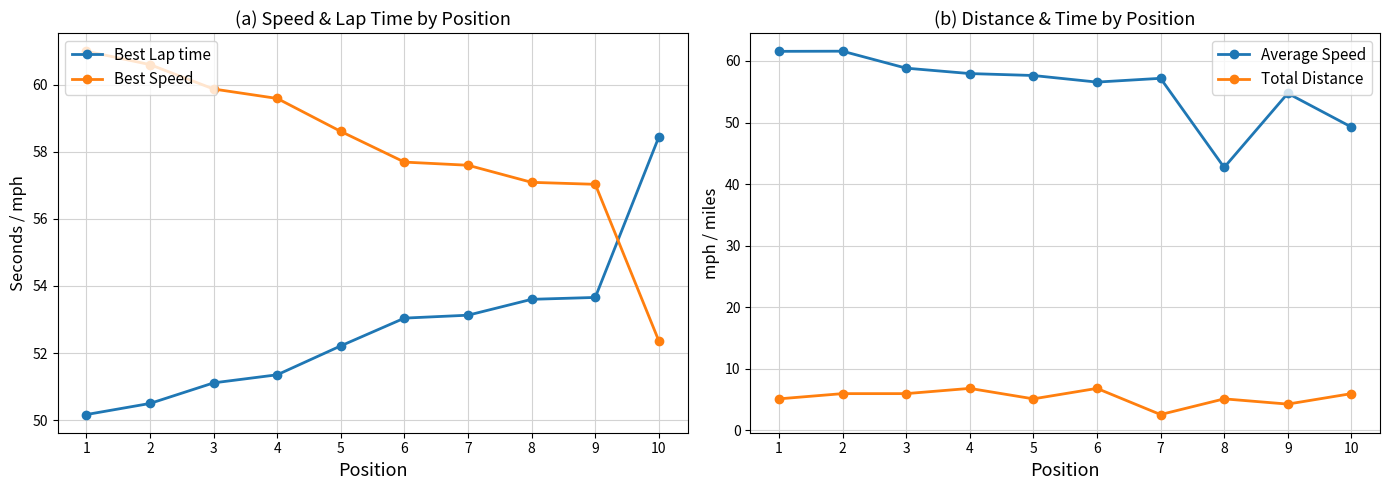

True or false: Average Speed and Best Speed cross at least once.

True